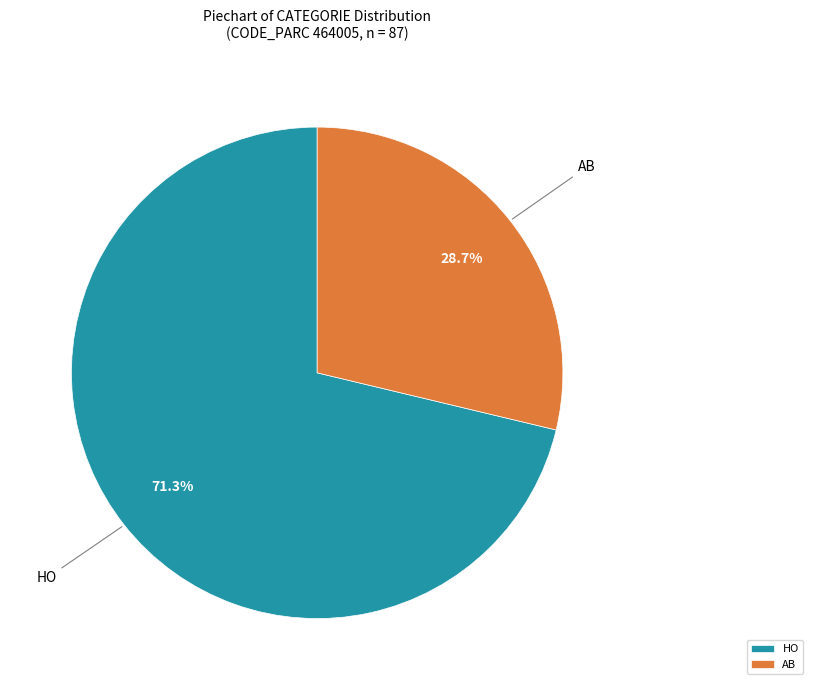

Is there any slice that represents more than half of the pie?

Yes